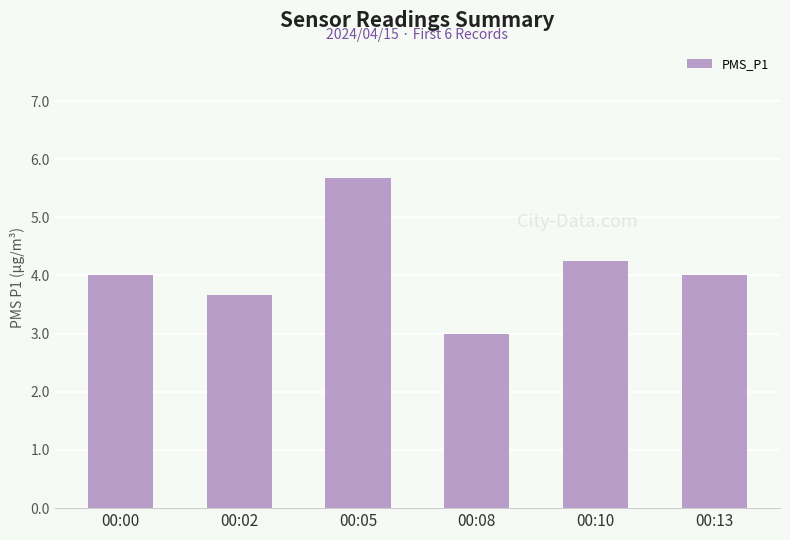

Which category has the lowest value across all series?

00:08